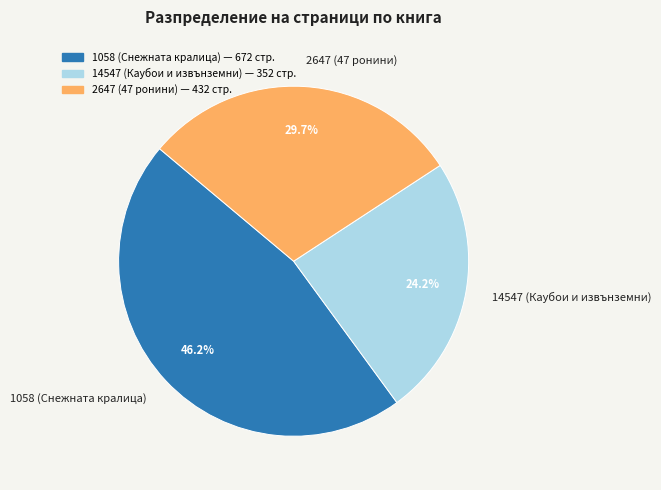

How many slices are in this pie chart?

3